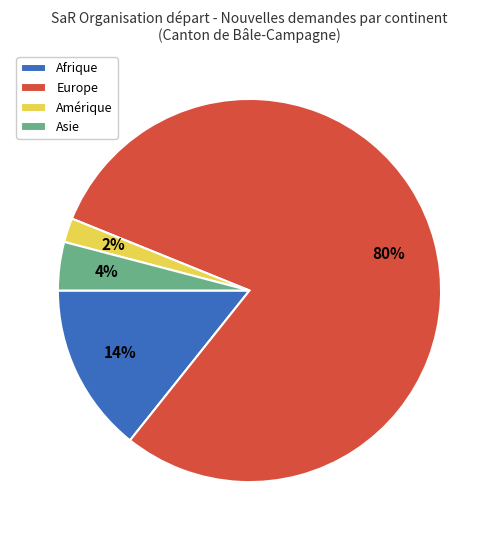

What is the ratio of the value at Afrique to the value at Asie?

3.5